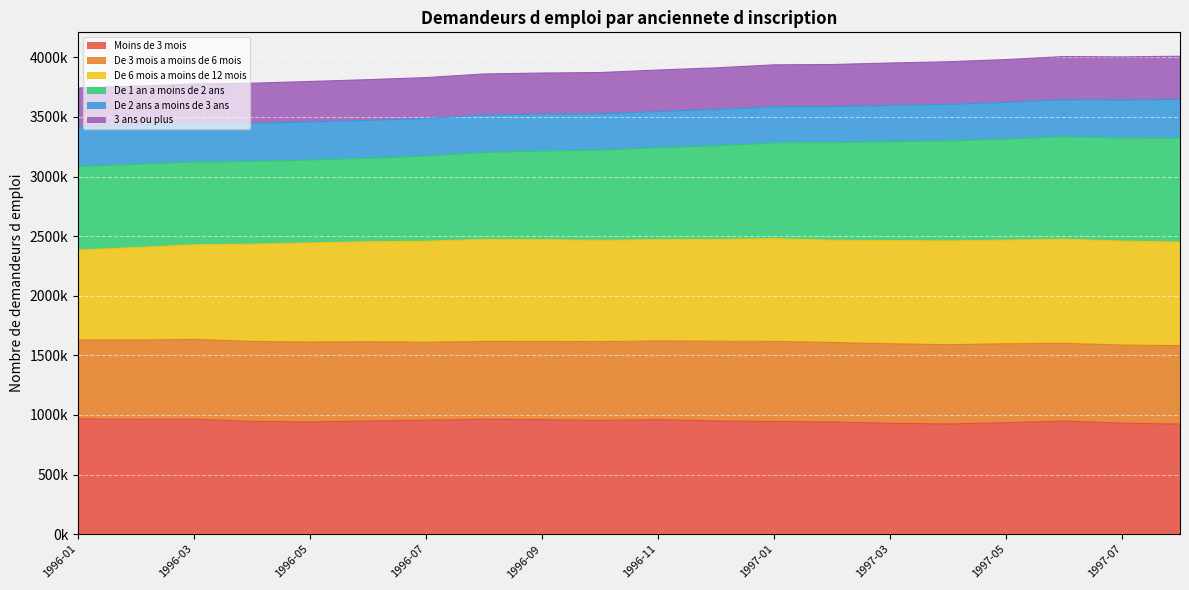

Where is Moins de 3 mois nearest to the value 945100?

1997-01